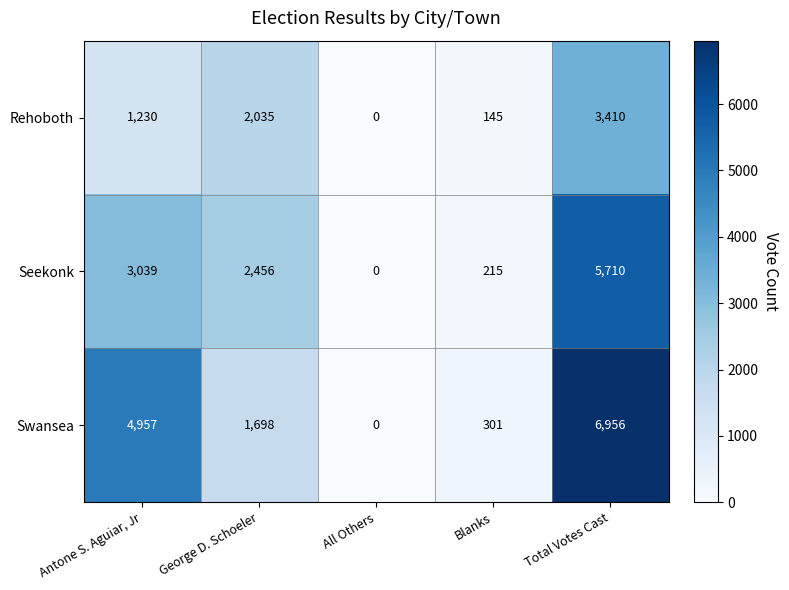

At Total Votes Cast, list the series in order from smallest to largest.

Rehoboth, Seekonk, Swansea